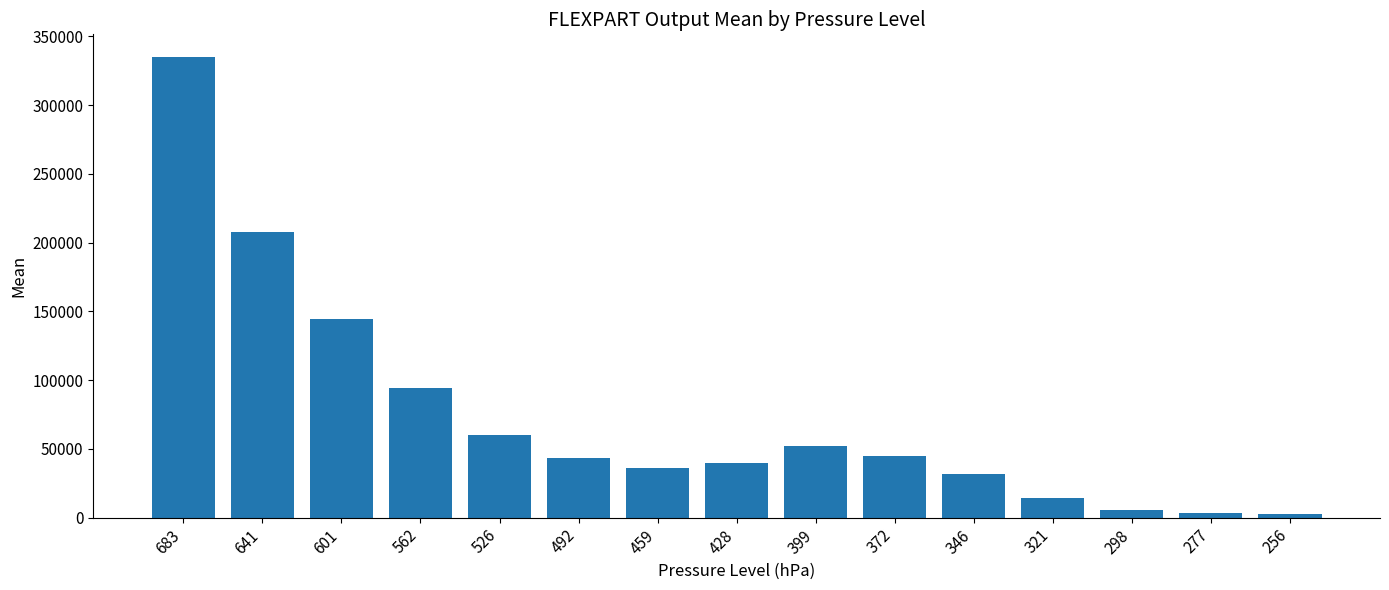

What is the approximate value at 562?

94483.5